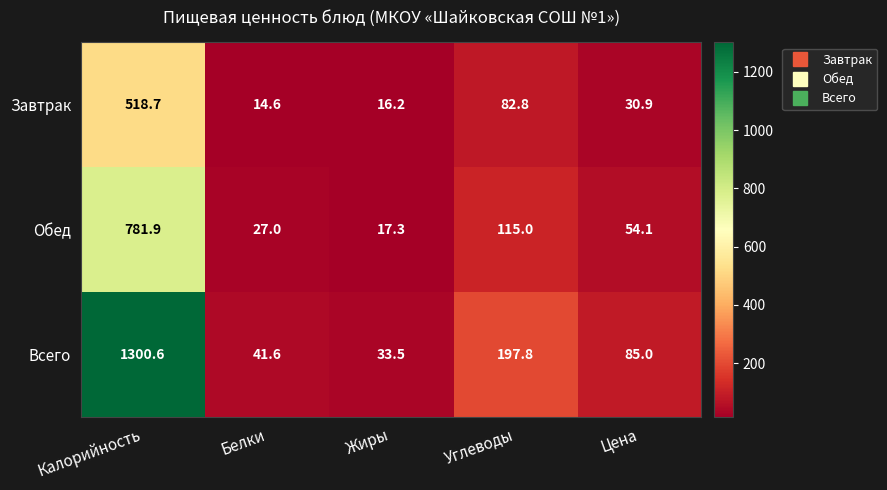

Rank the series at Жиры from highest to lowest value.

Всего, Обед, Завтрак